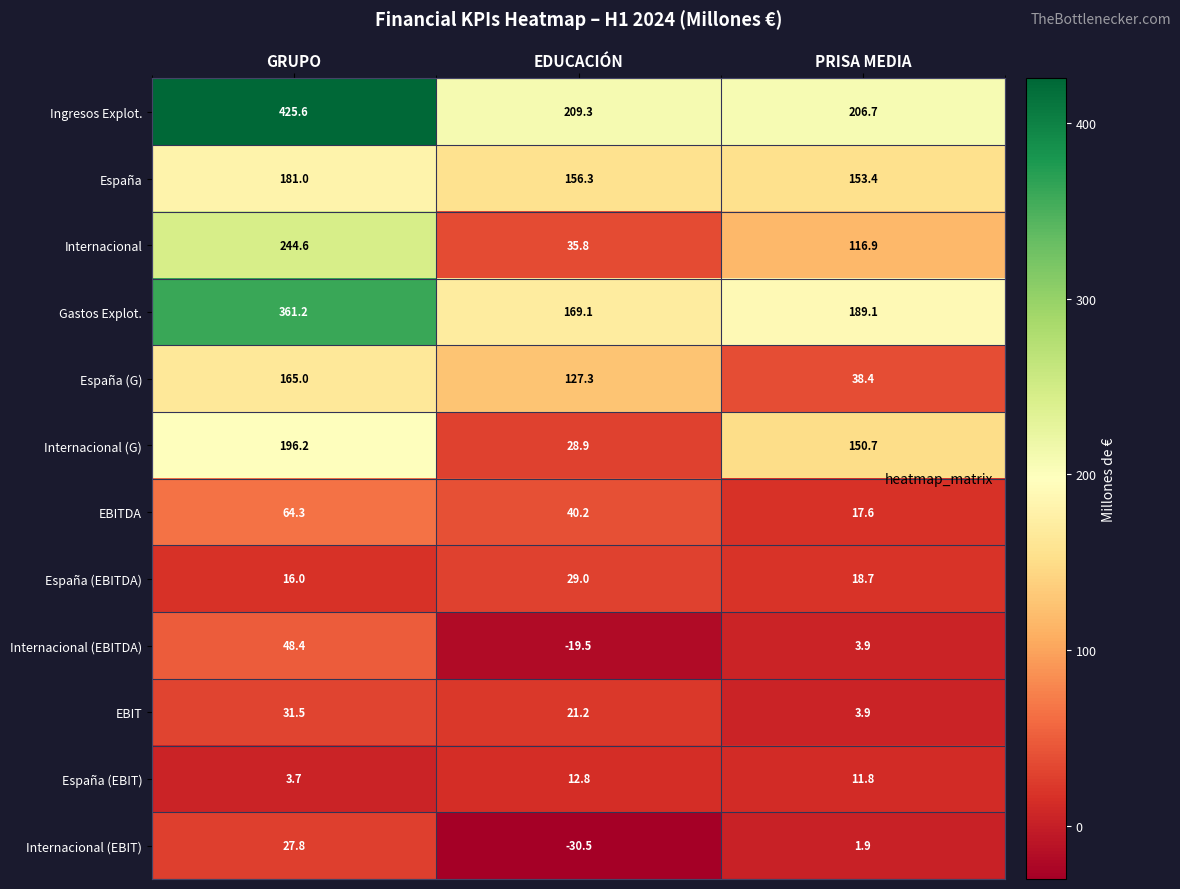

What is the minimum value shown in the chart?

-30.5